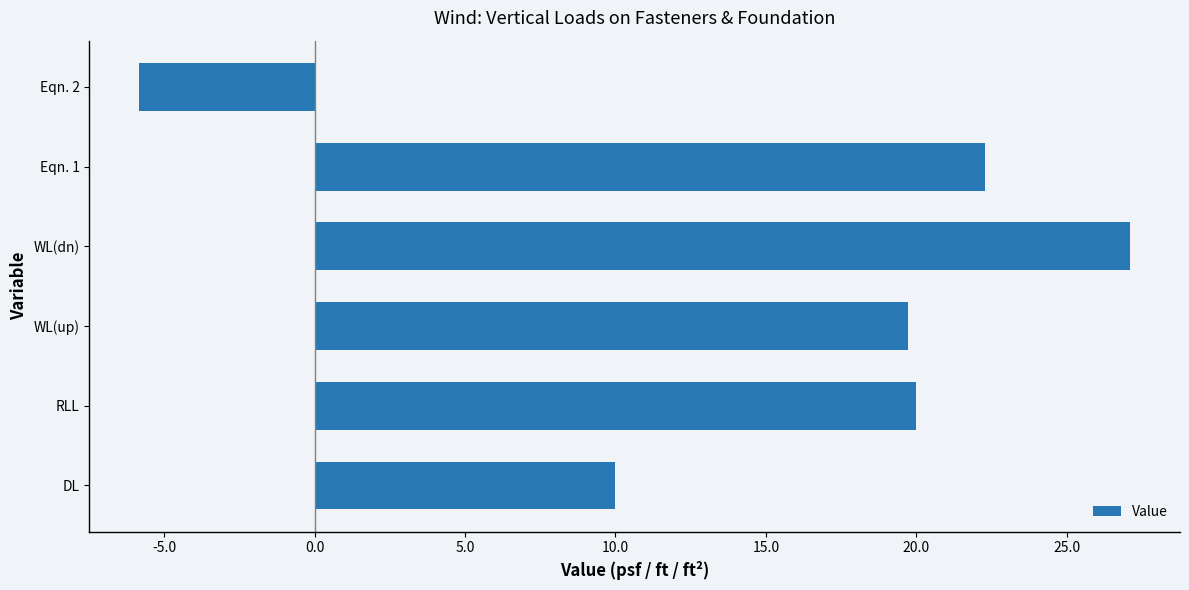

How many data points are less than 20?

3